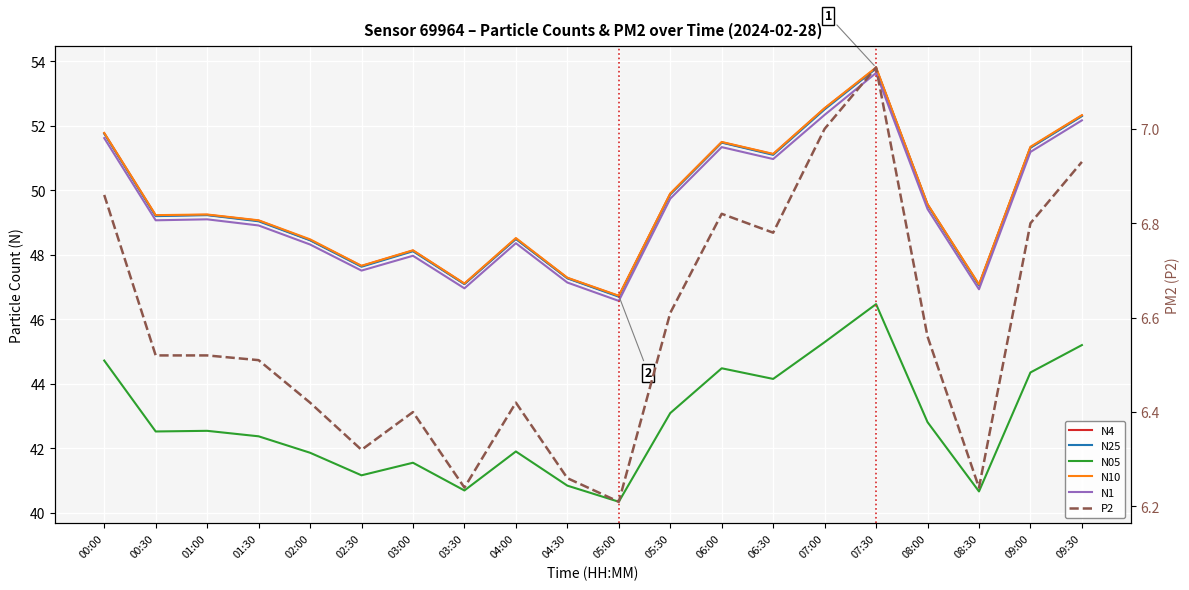

At which label is P2 closest to 6?

05:00